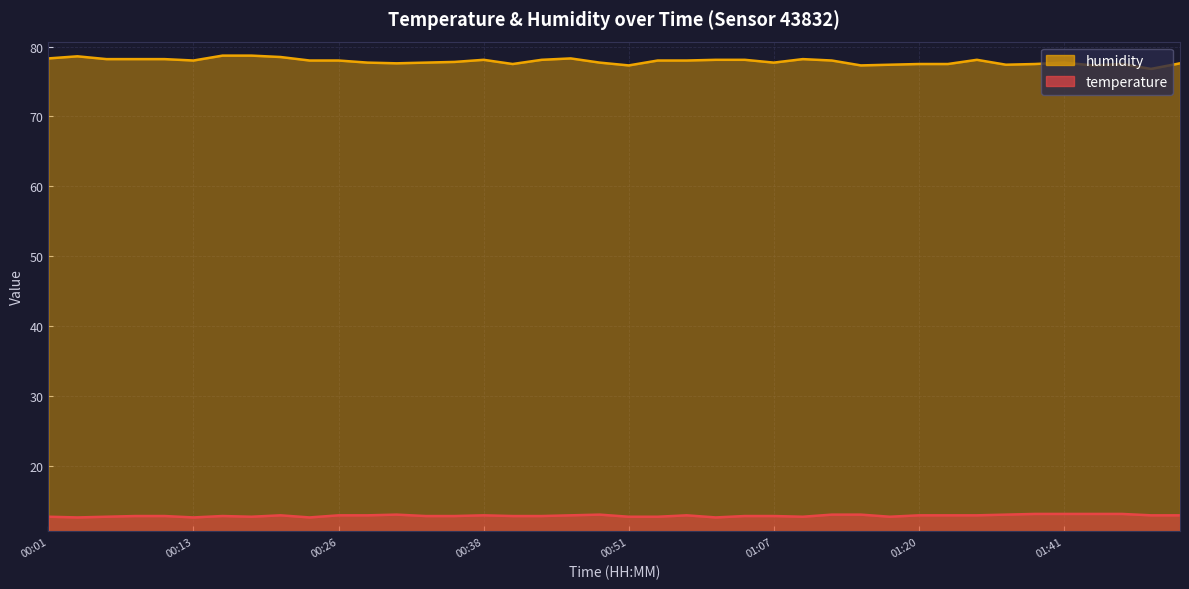

In humidity, how many points are lower than both neighbors (excluding endpoints)?

9